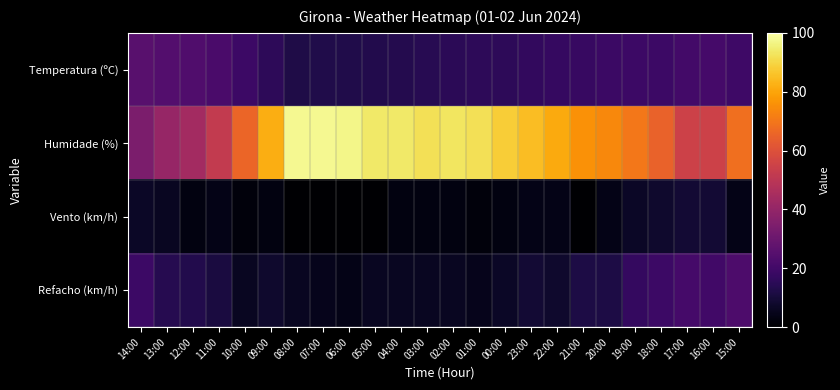

At how many categories does at least one series exceed 15?

24